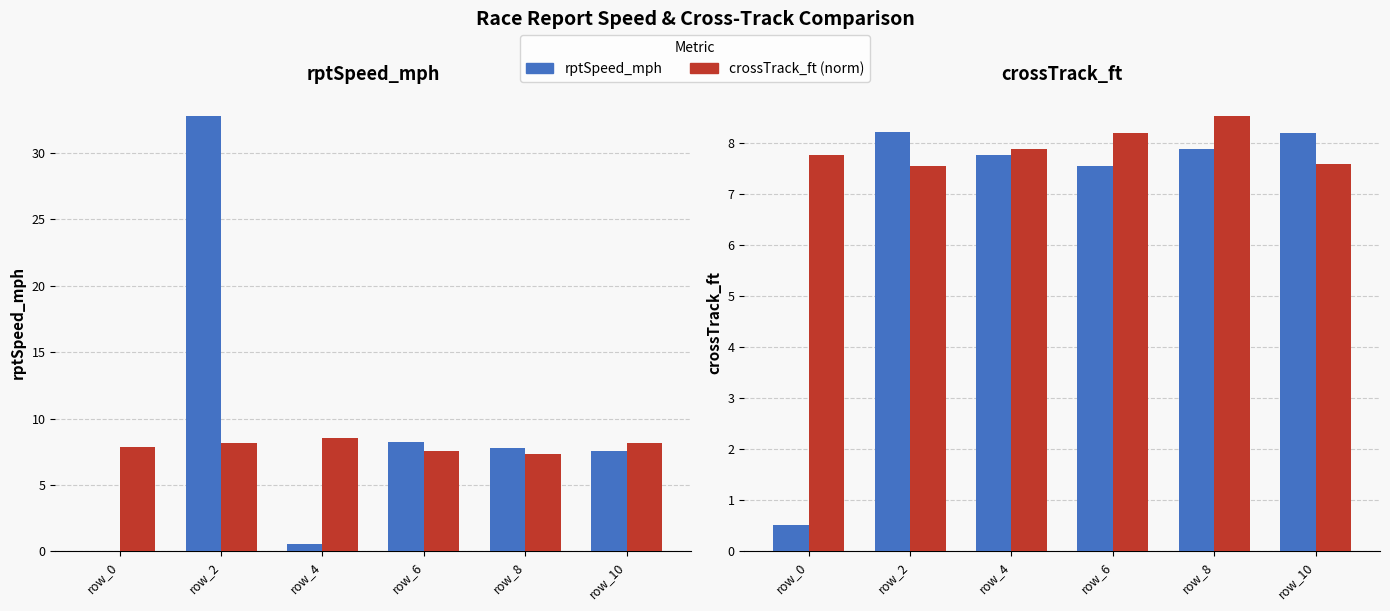

How many crossTrack_ft (norm) values are between 7 and 8?

4